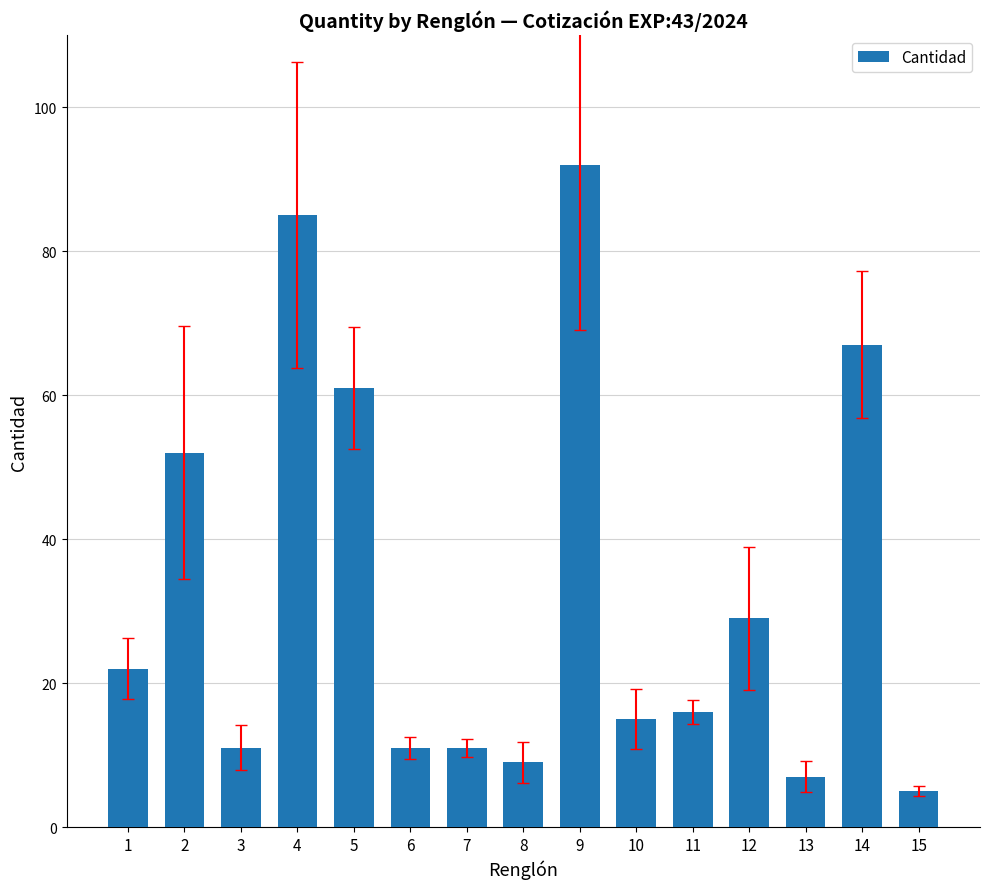

What is the sum of all values?

493